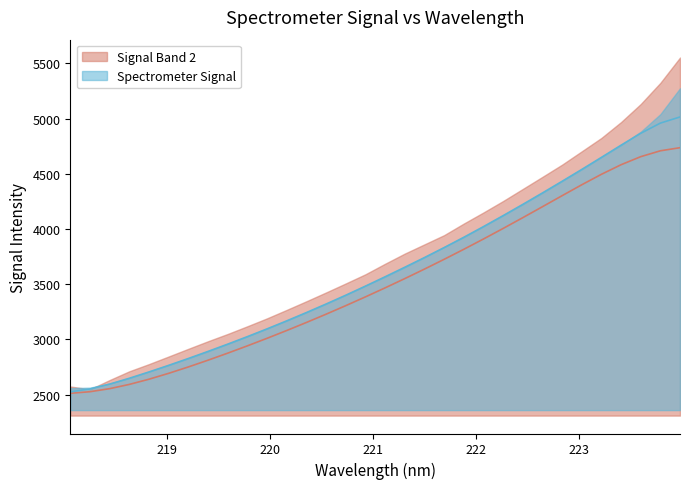

What is the label of the 20th point from the right?

220.3533